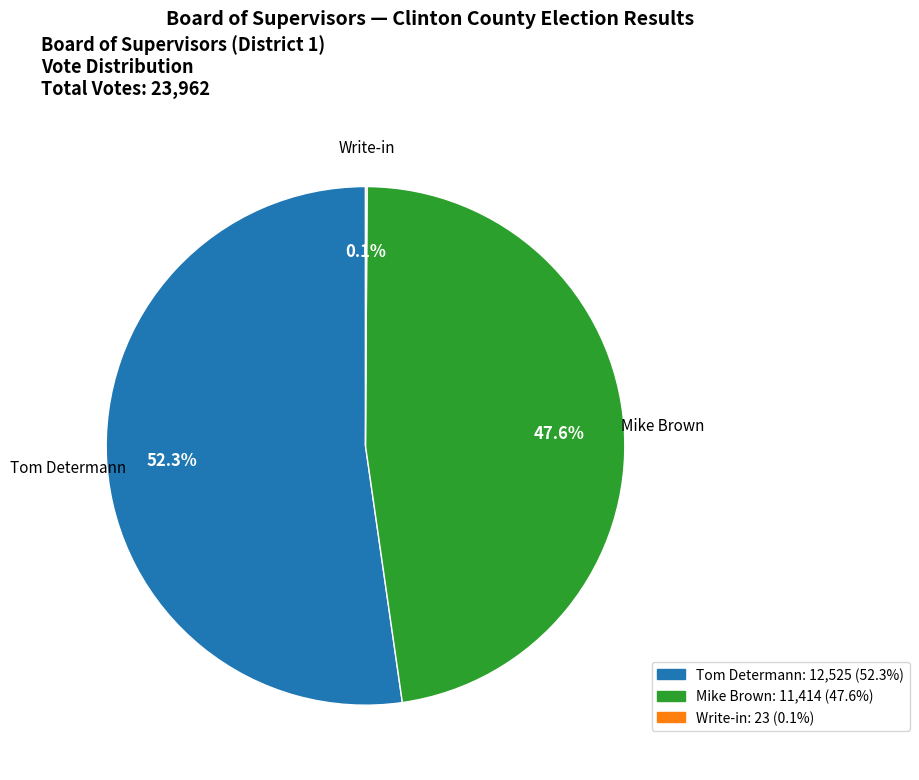

What percentage is NOT represented by Mike Brown?

52.4%